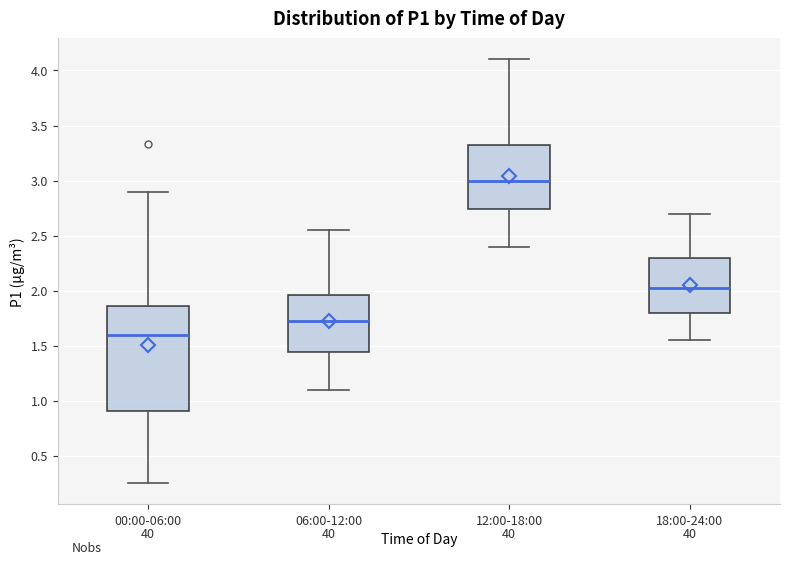

Which box is the tallest, from its lower edge to its upper edge?

00:00-06:00